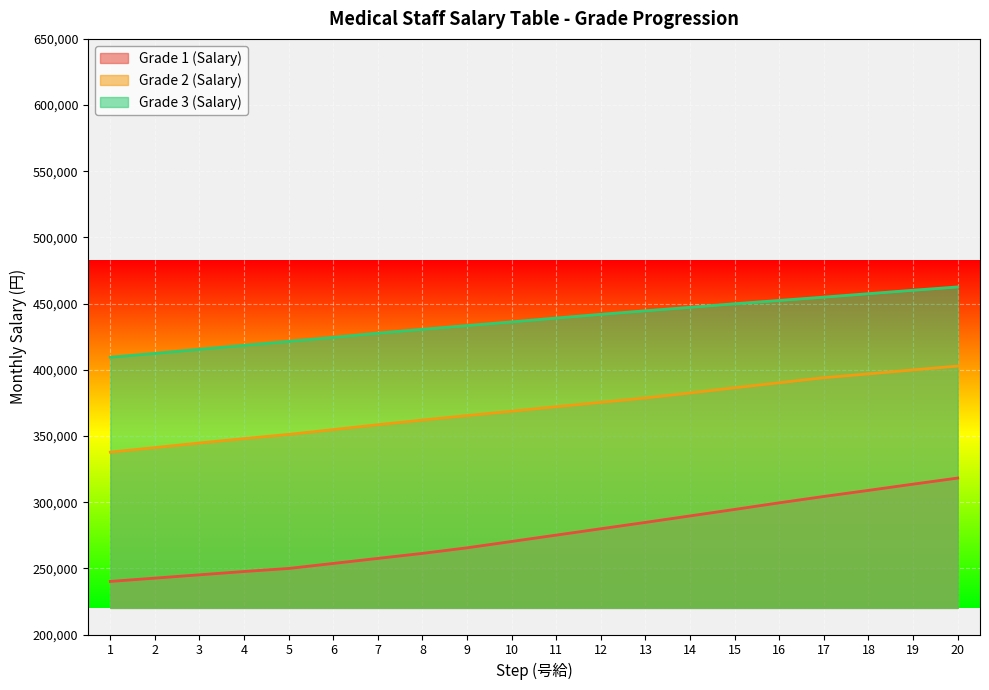

How many data points in Grade 1 (Salary) are above 275100?

9